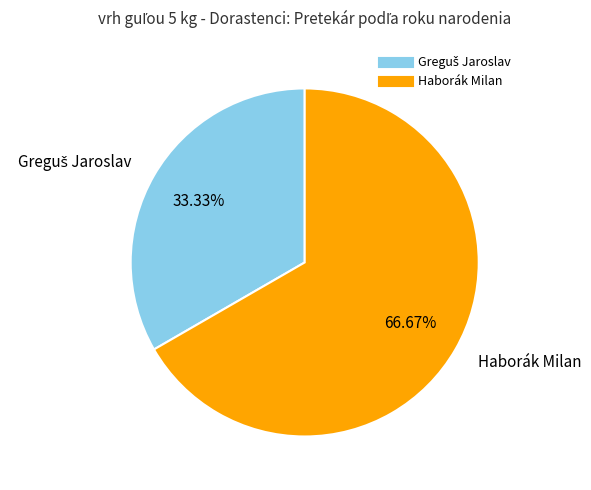

Is Haborák Milan the majority of the pie?

Yes